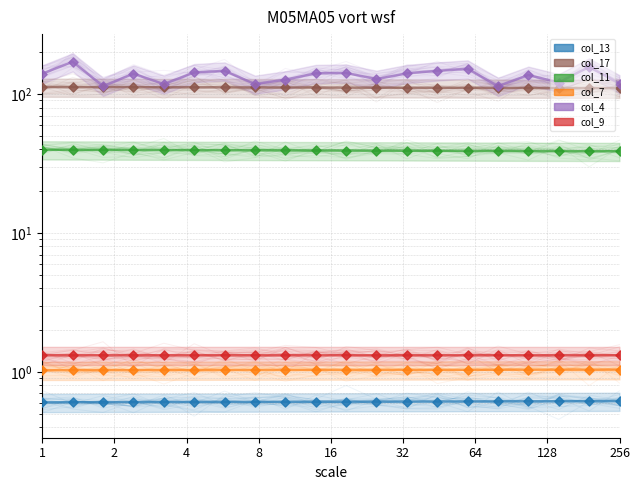

Which series contains the lowest Y value?

col_13